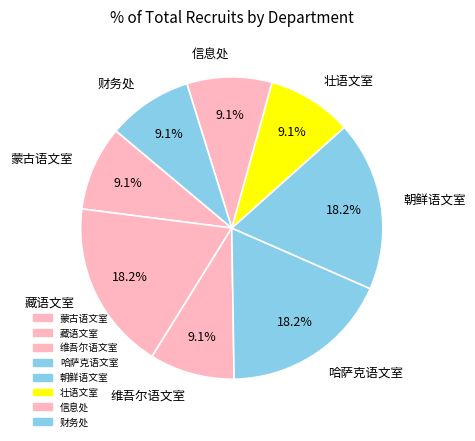

What percentage do 财务处 and 哈萨克语文室 together represent?

27.3%